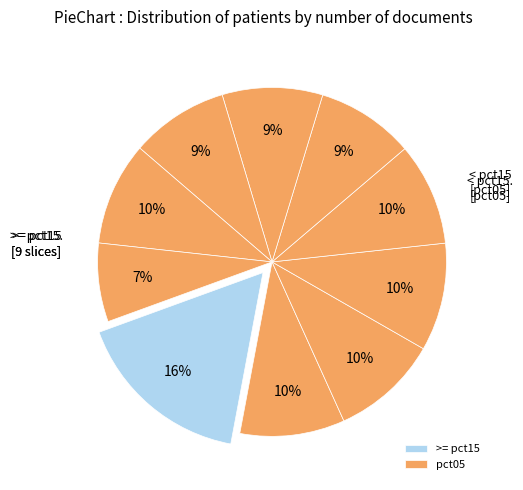

How many segments does this pie chart have?

10